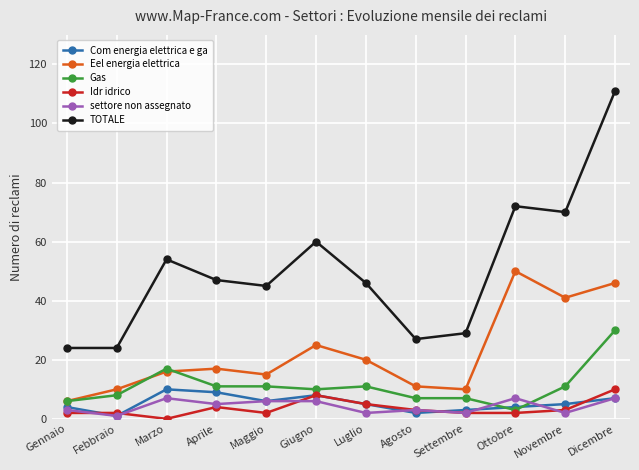

Which series has the largest total across all categories?

TOTALE